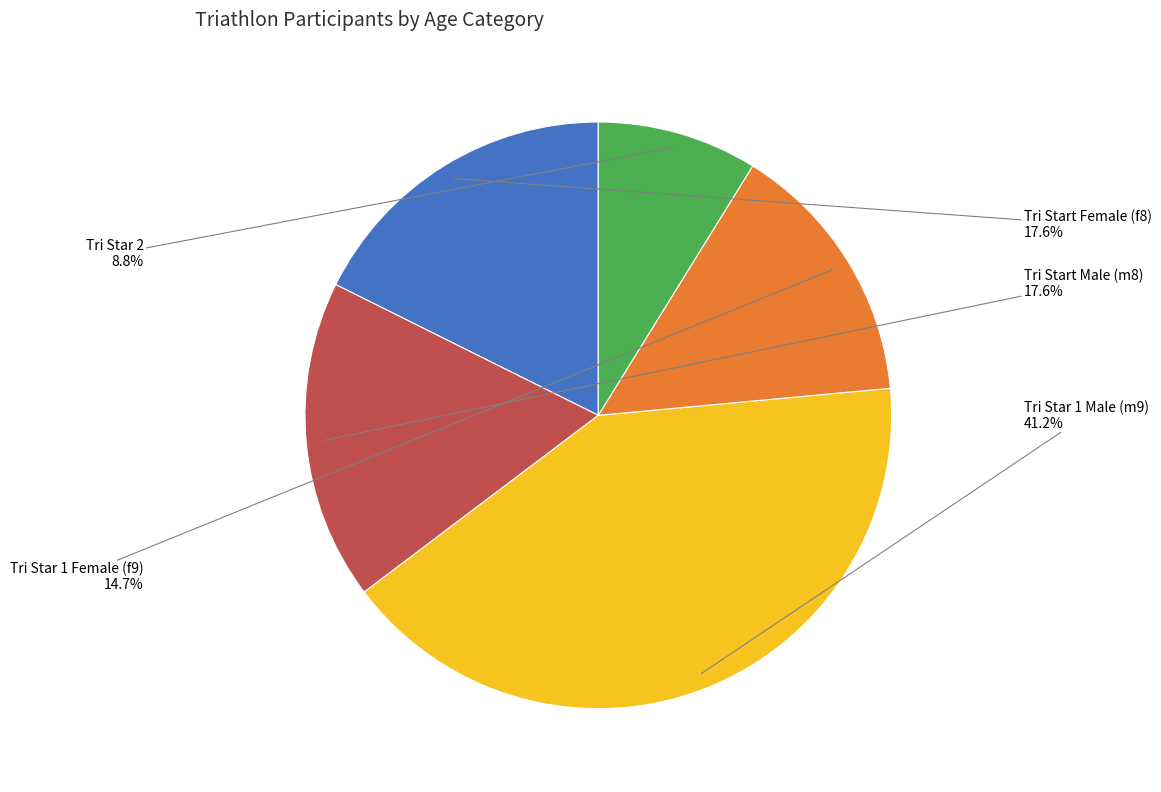

To the nearest percent, what is the difference between the largest and smallest slice percentages?

32%